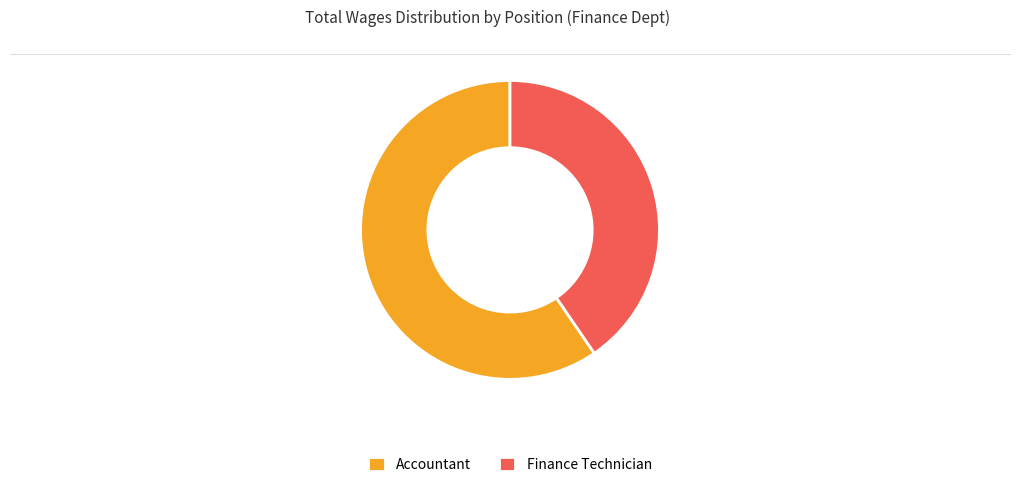

What is the ratio of the value at Finance Technician to the value at Accountant?

0.7